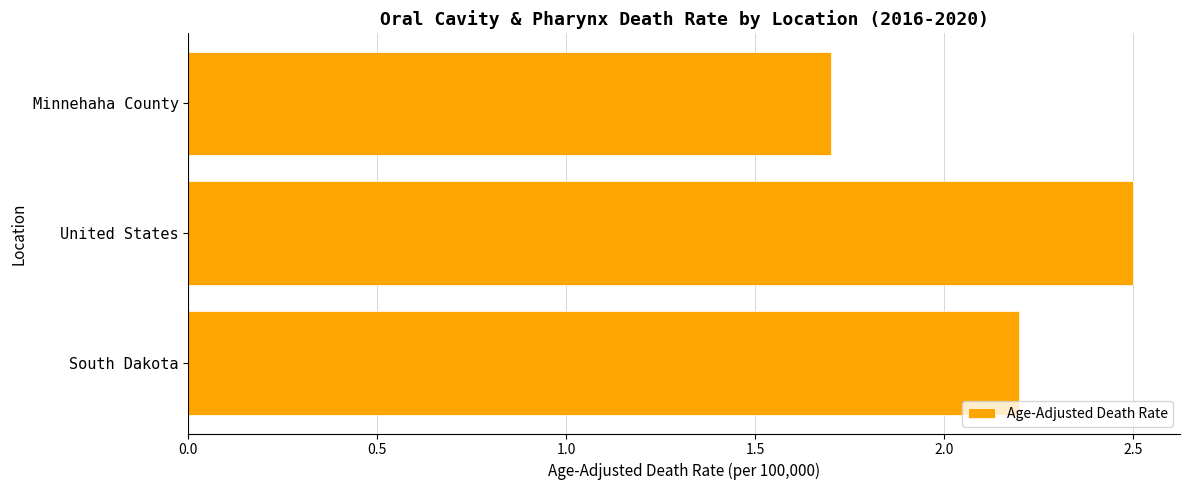

What is the sum of all values?

6.4